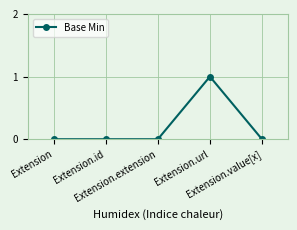

True or false: the data has more than 0 interior local peaks.

True